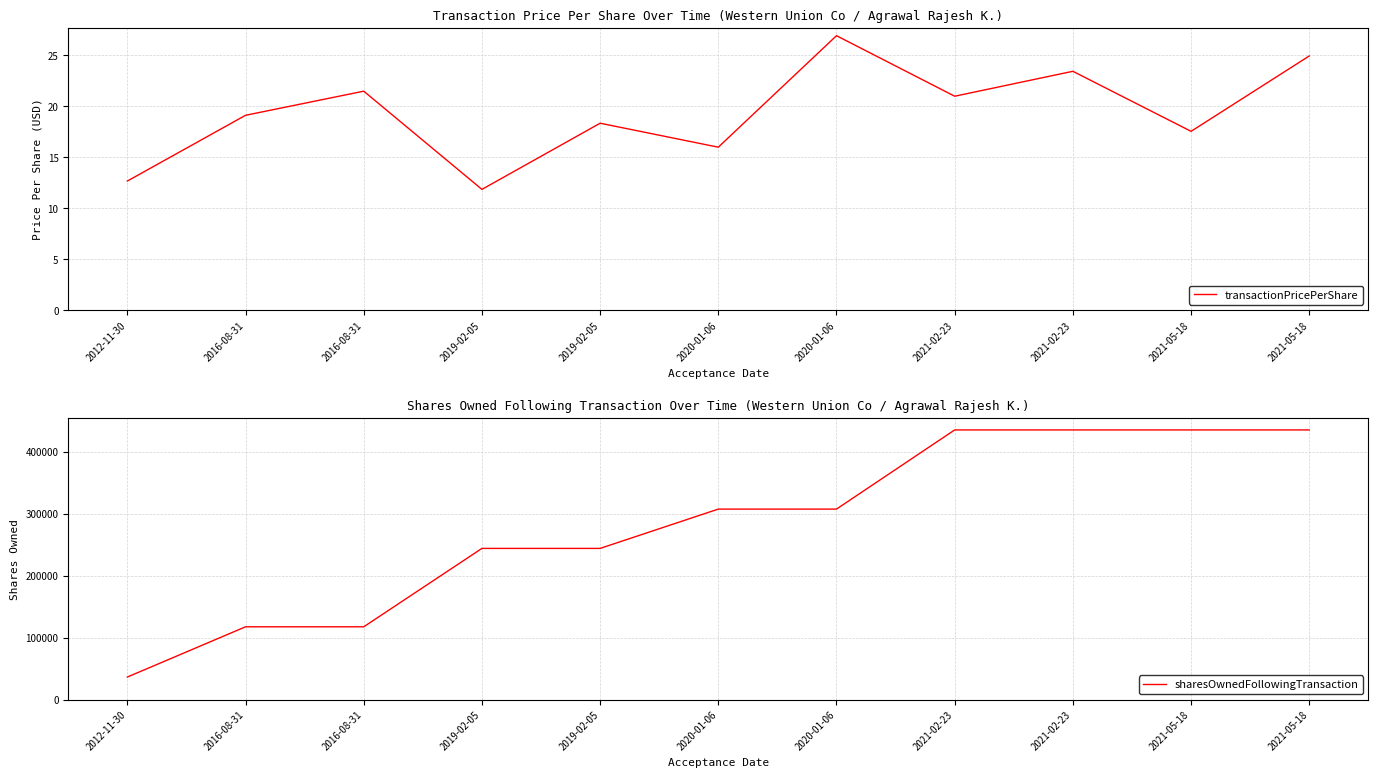

At how many categories does at least one series exceed 322025?

4